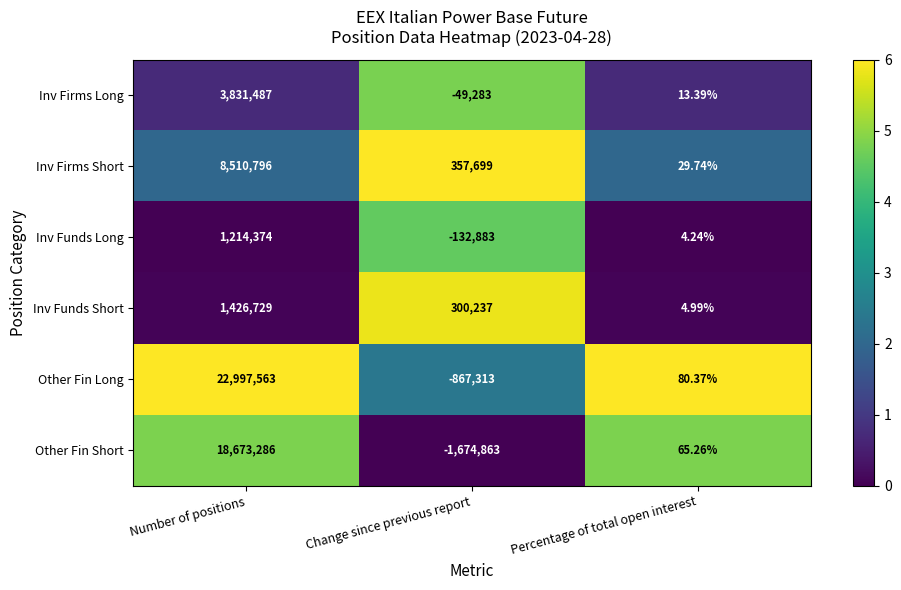

Which category has the lowest value across all series?

Change since previous report